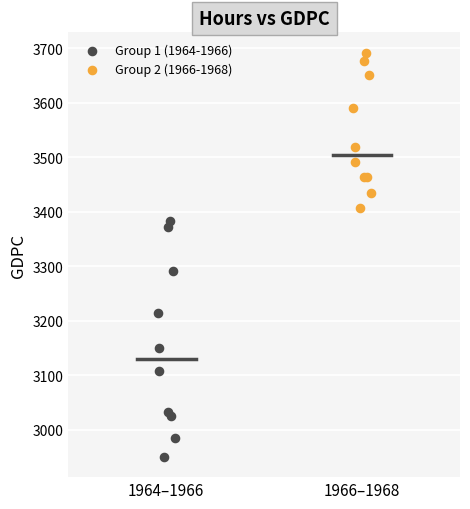

Which series reaches the maximum Y coordinate?

Group 2 (1966-1968)